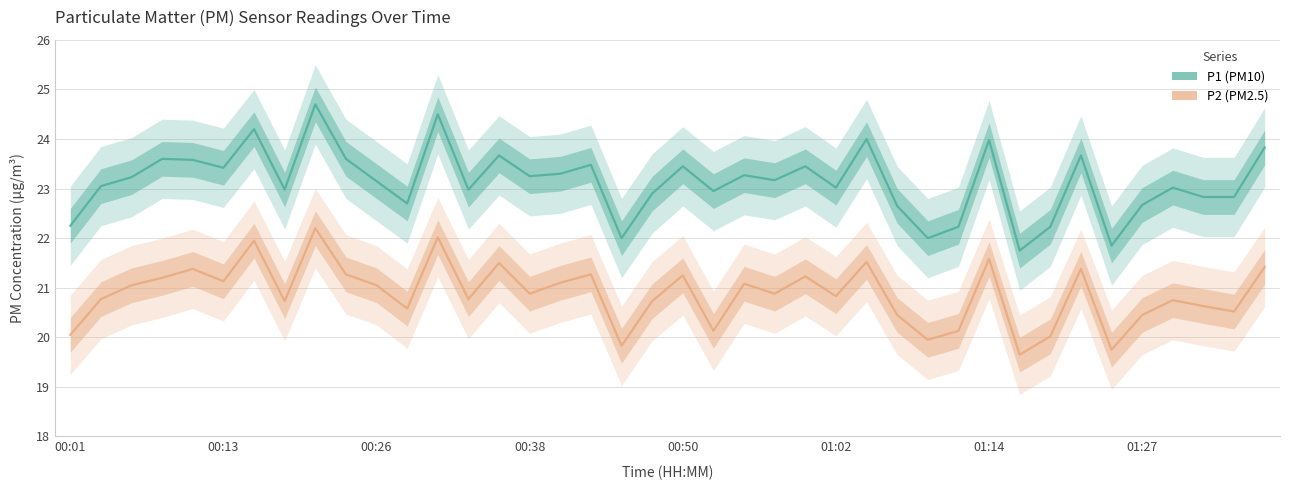

What is the difference between the maximum and minimum values in the P1 (PM10) series?

2.9